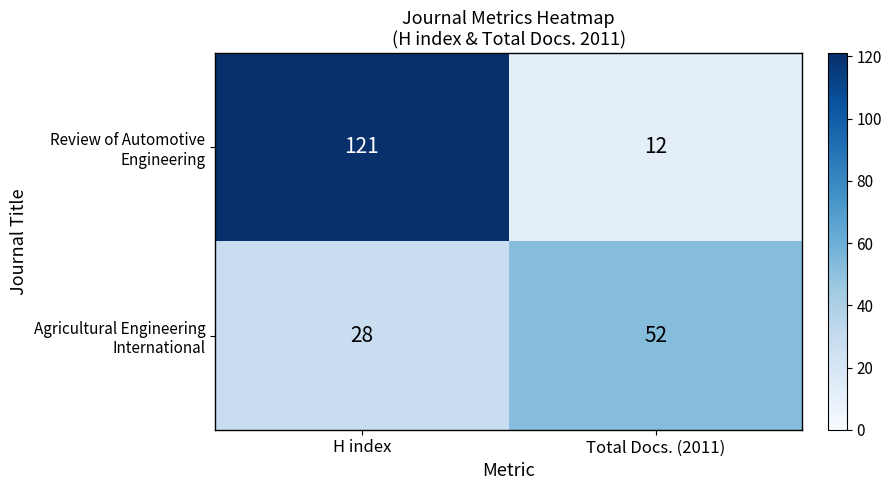

At which category is the sum across all series the highest?

H index